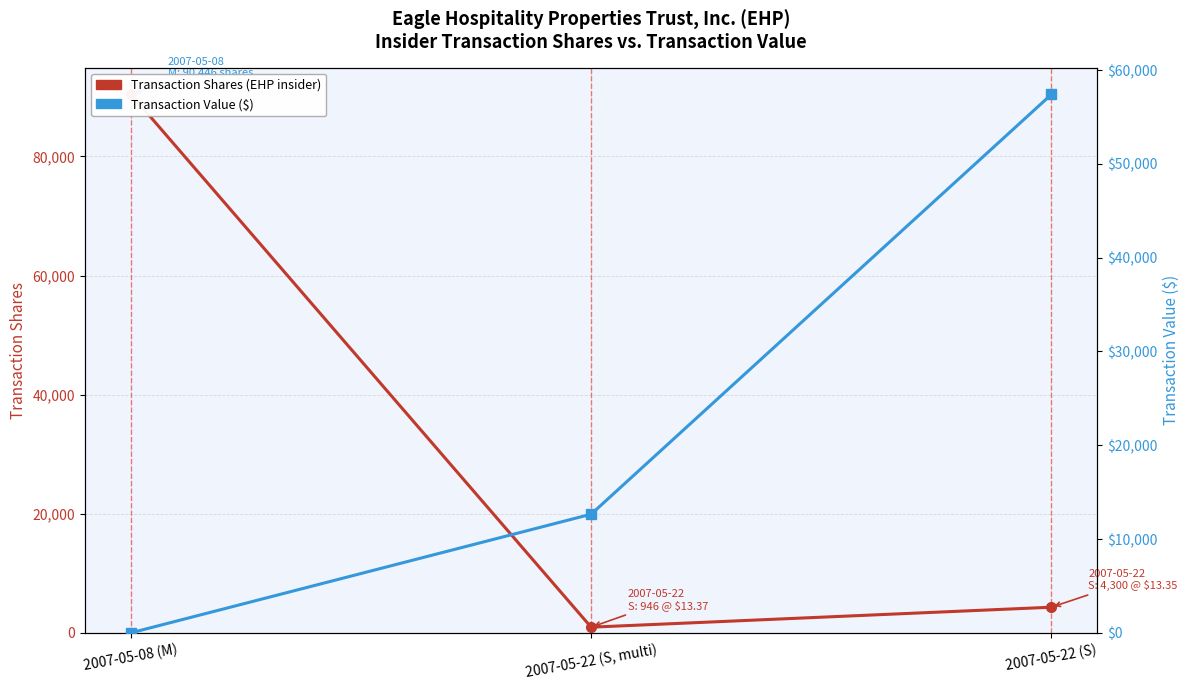

What is the value of the Transaction Shares (EHP insider) point at the 3rd from the left?

4300